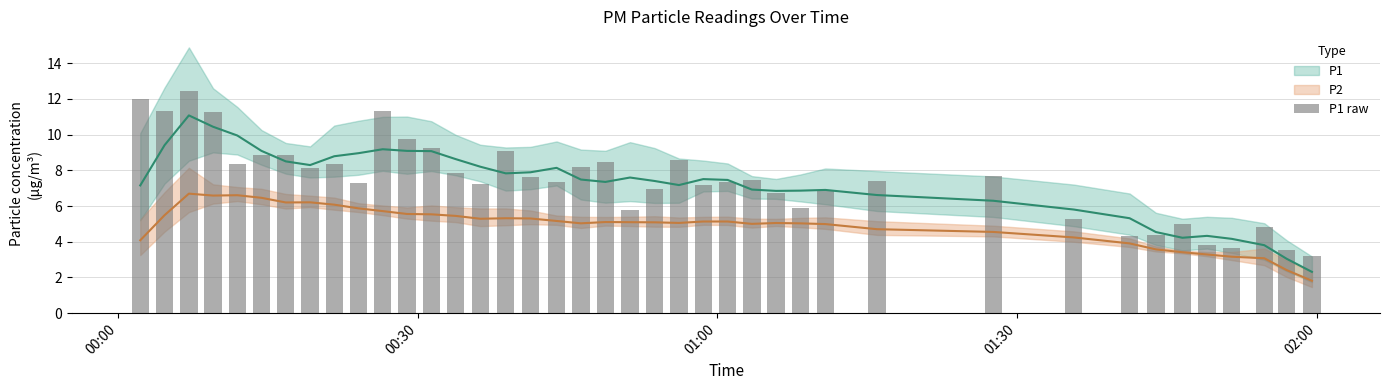

What is the value of the 29th bar from the left?

6.8